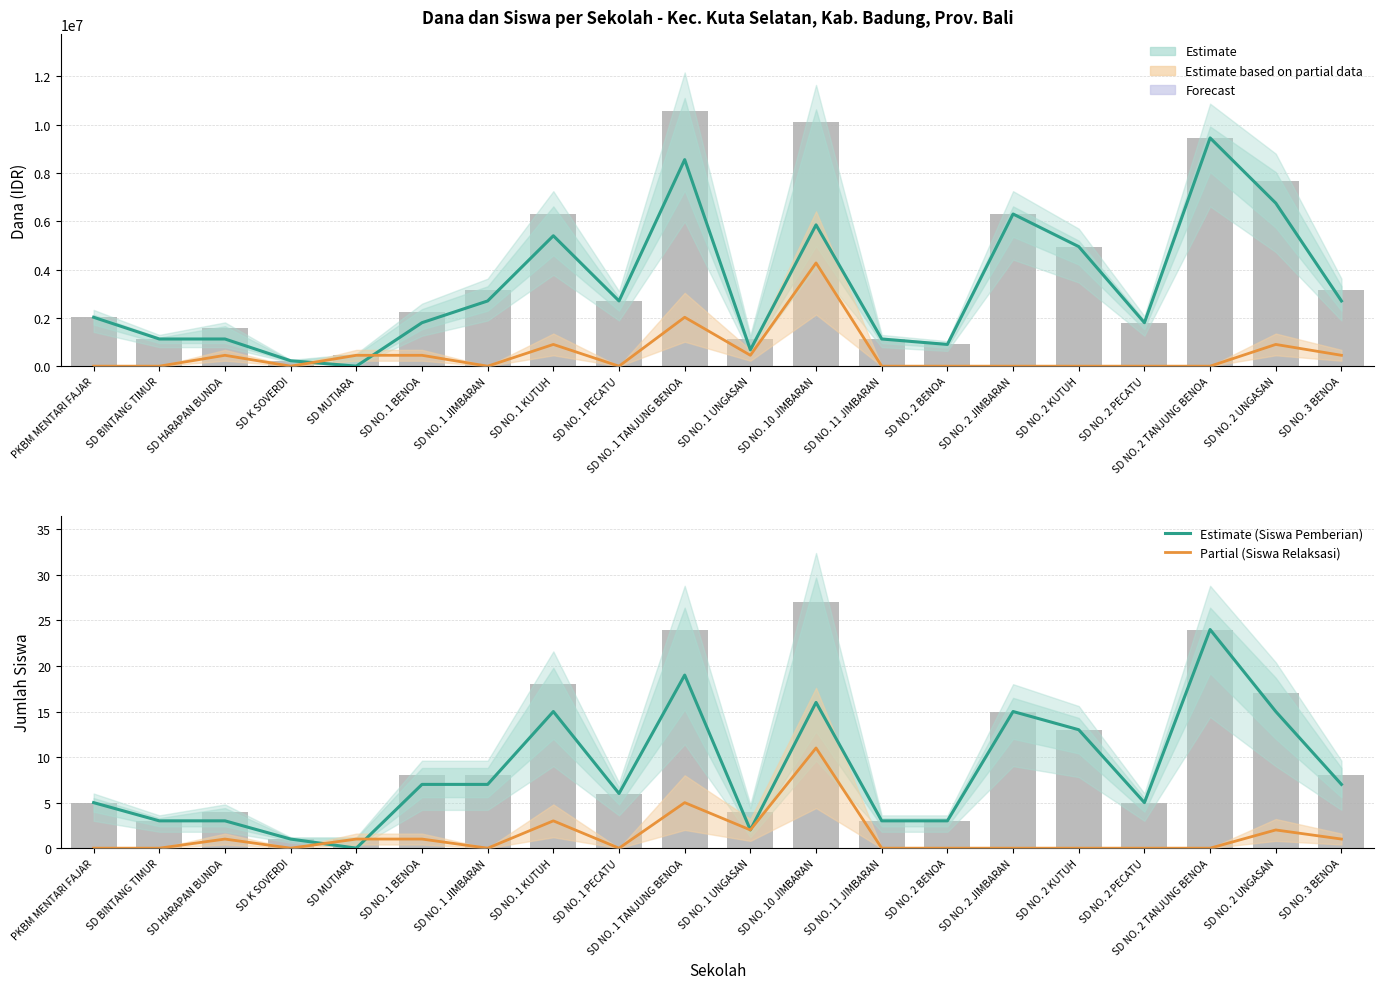

Where is Partial (Siswa Relaksasi) nearest to the value 5?

SD NO. 1 TANJUNG BENOA